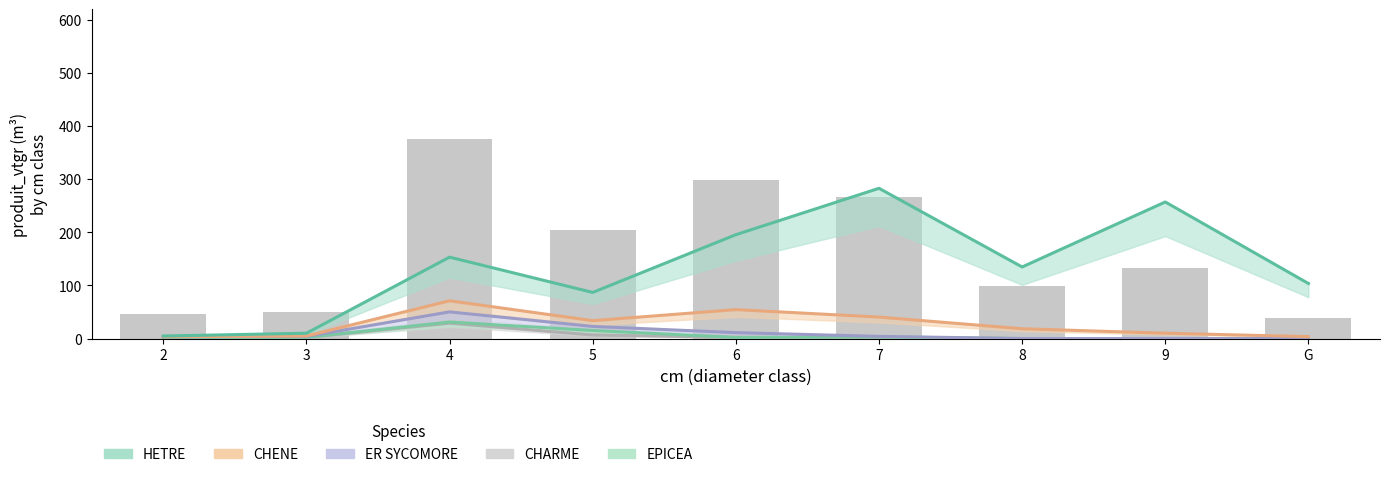

What is the label of the 9th bar from the right?

2